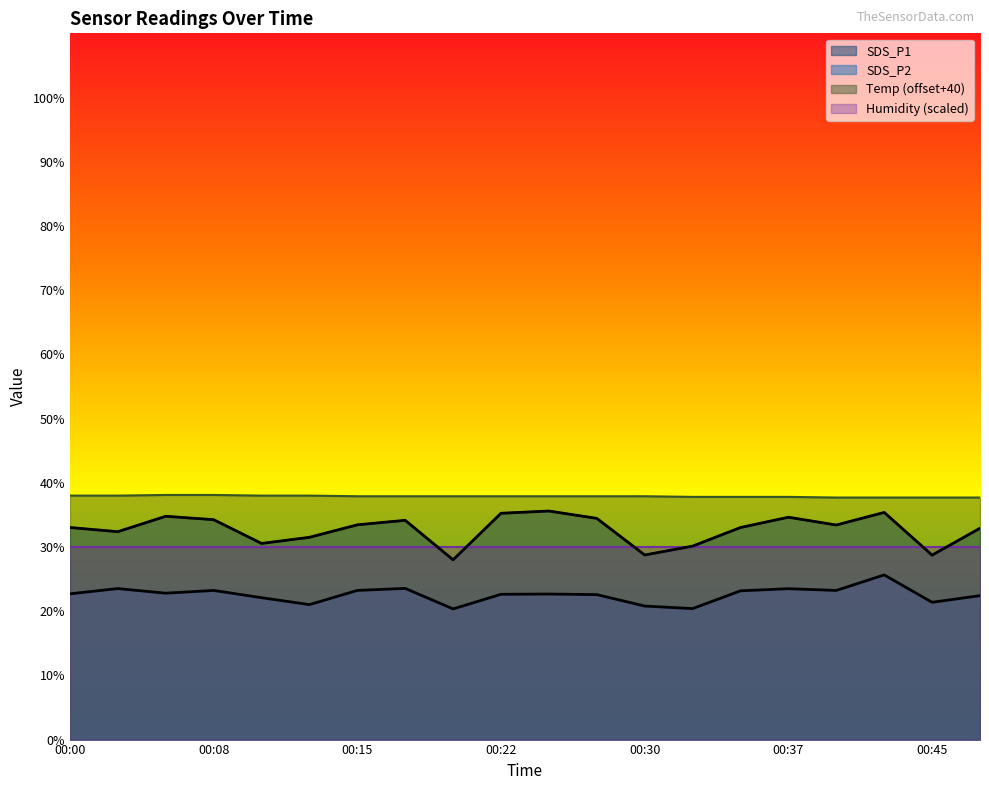

What is the value of the Temp point at the 20th from the left?

37.7